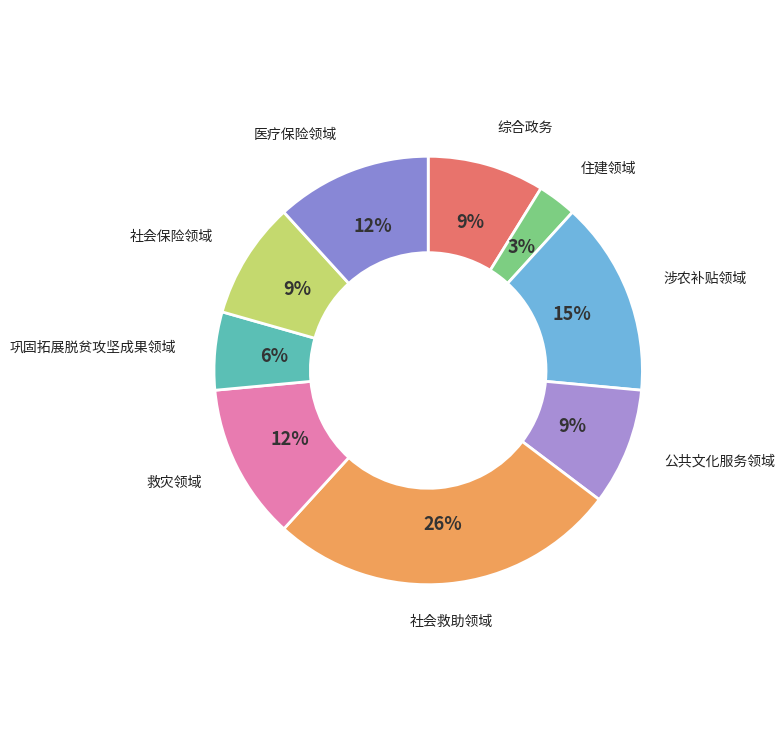

Approximately how many times larger is the value at 综合政务 compared to 社会救助领域?

0.3